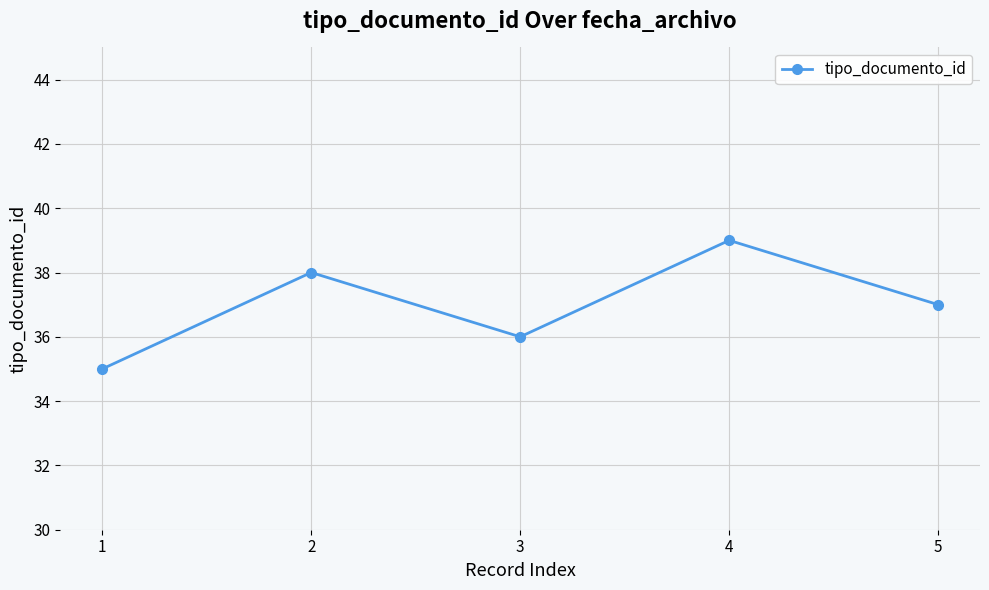

What value does the data have at 4?

39